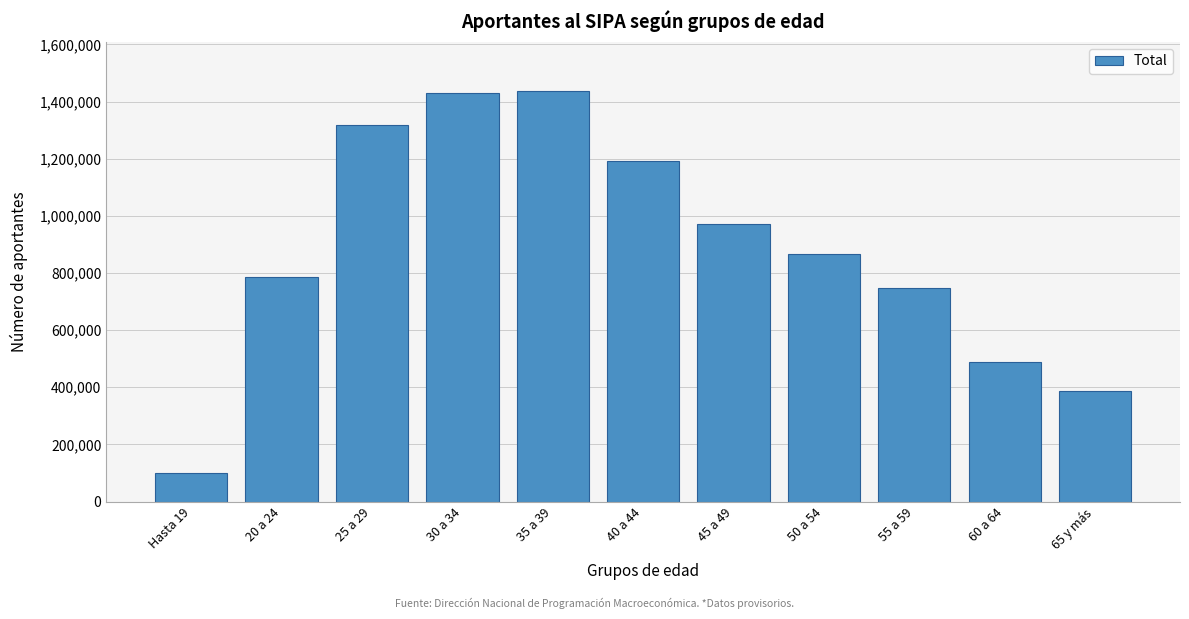

What is the approximate value at 55 a 59, to the nearest 50?

748950